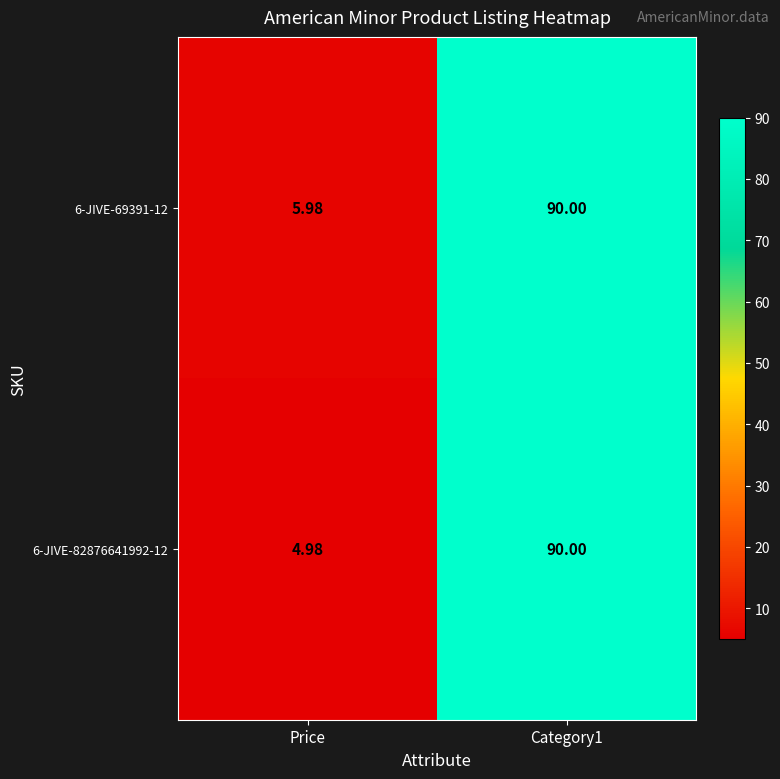

Which series has the largest total across all categories?

6-JIVE-69391-12